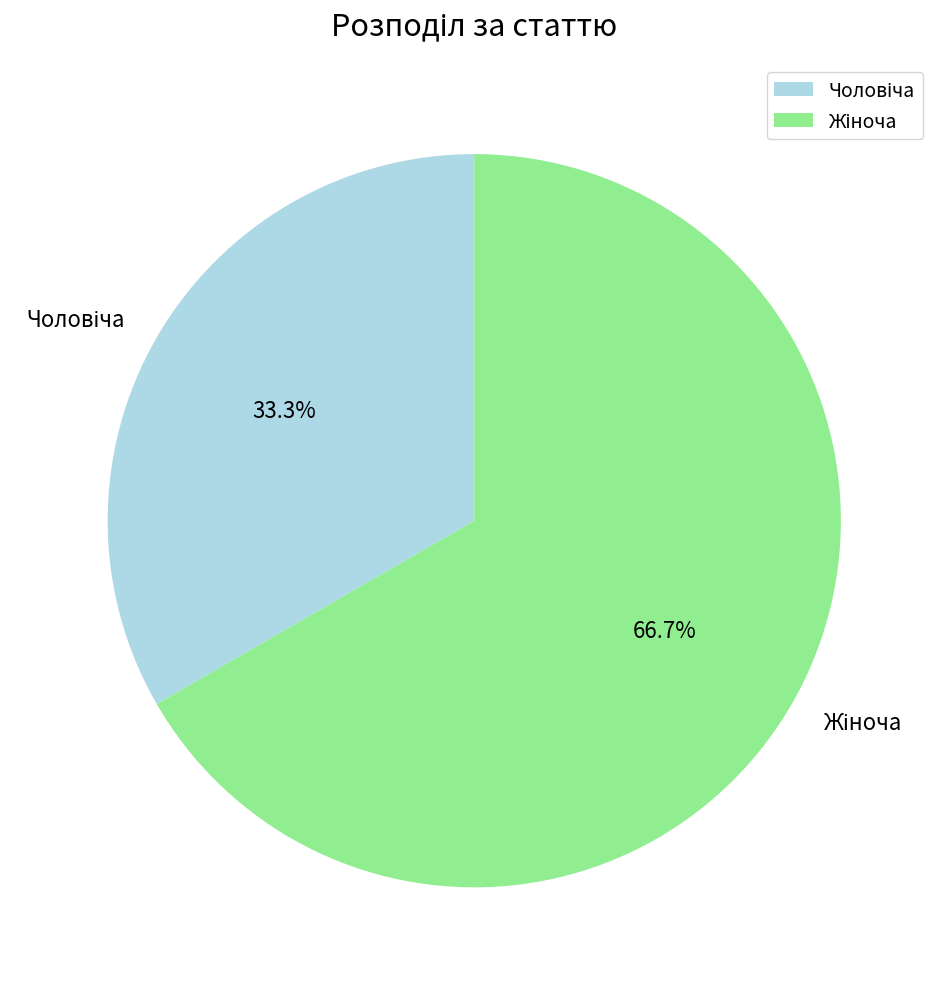

Is there a majority slice in this chart?

Yes